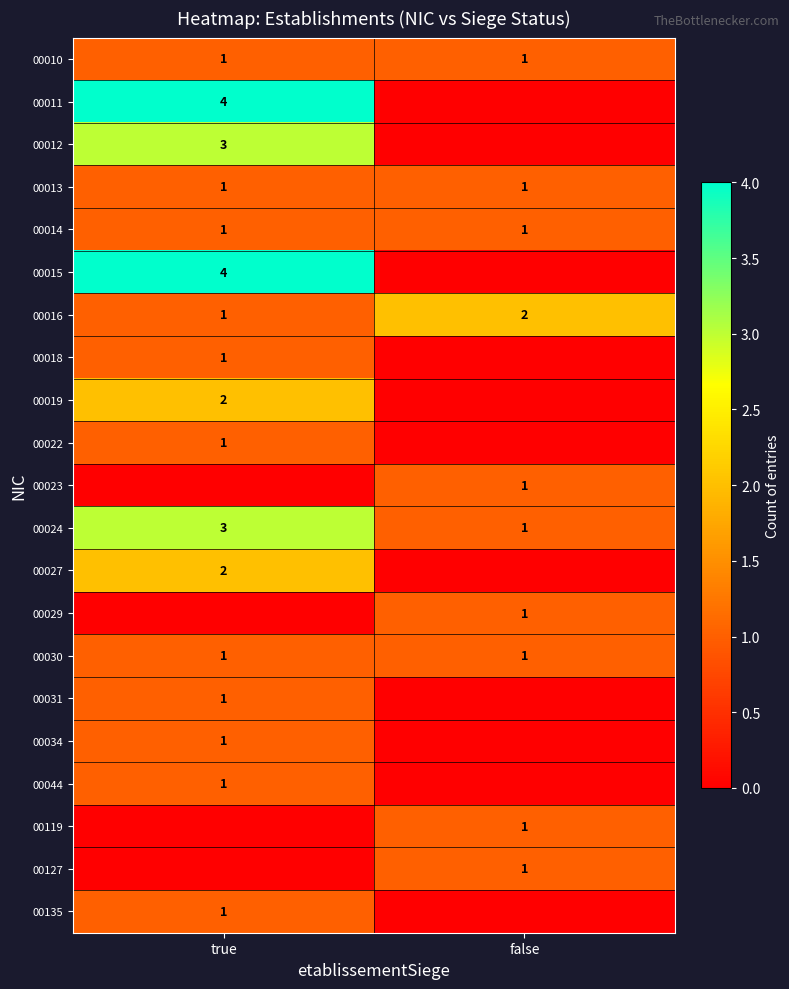

How many categories are shown in the chart?

2